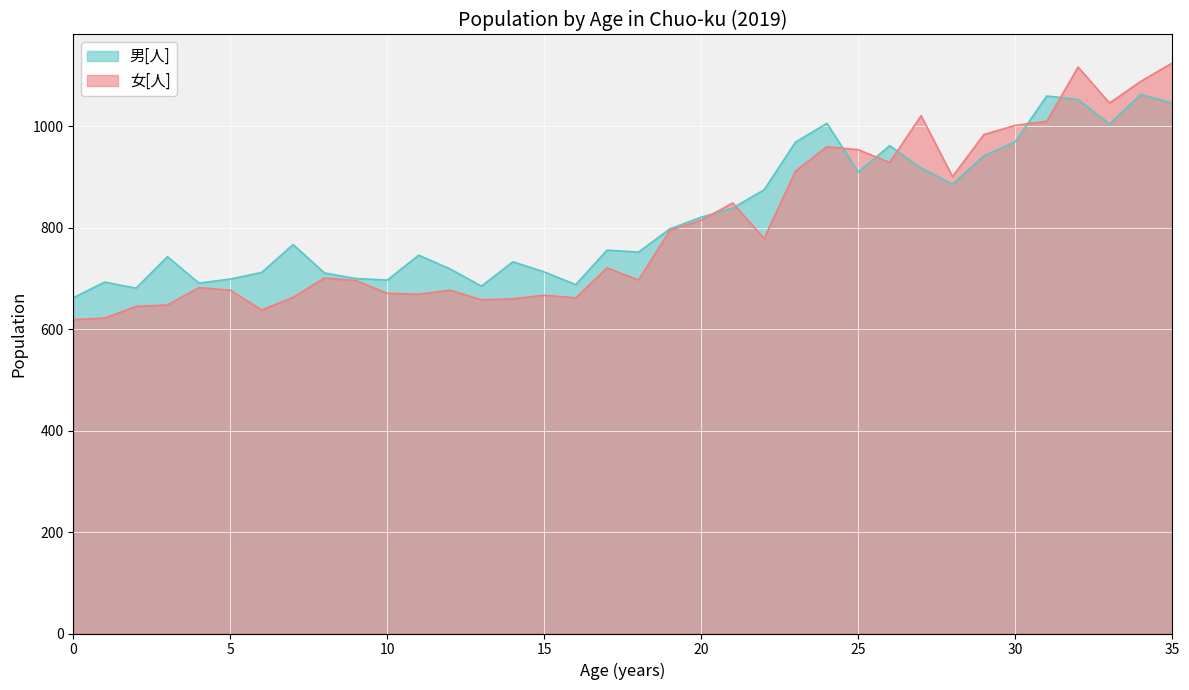

Reading right to left, transcribe all the data shown in this chart.

男[人]: 1046	1063	1005	1053	1060	970	942	886	918	962	910	1006	969	875	839	821	798	752	756	688	713	733	685	719	746	697	700	711	767	712	699	691	743	681	693	662
女[人]: 1125	1089	1046	1117	1010	1002	984	901	1021	929	954	960	912	779	849	815	795	697	721	662	667	660	658	677	669	671	696	701	663	638	677	682	648	645	622	619